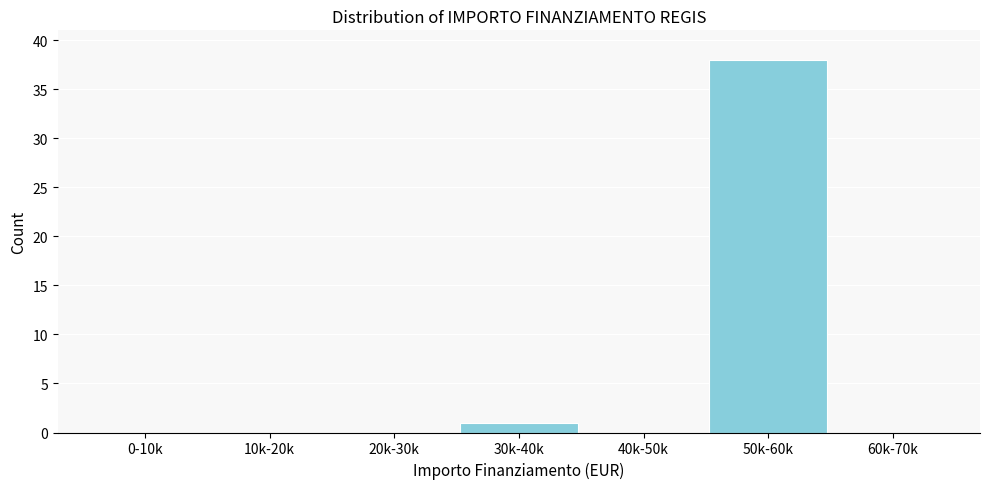

Reading left to right, what are all the values shown in this chart?

0-10k=0	10k-20k=0	20k-30k=0	30k-40k=1	40k-50k=0	50k-60k=38	60k-70k=0